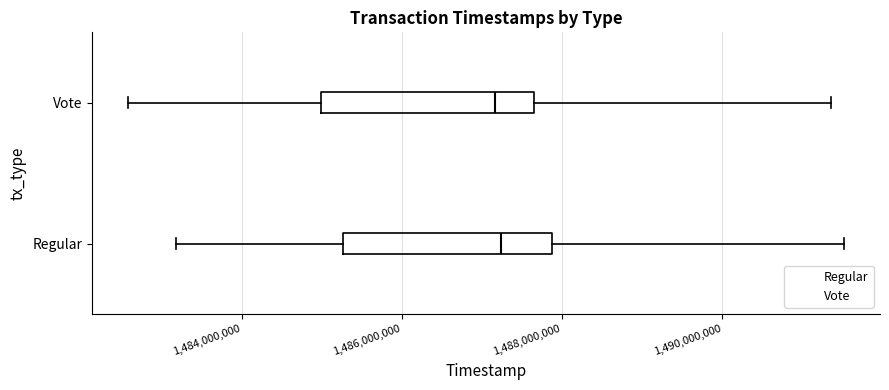

Reading bottom to top, transcribe this box plot: for each box, give where its median line is, the range the box spans, and where its two whiskers end, as read against the x-axis. The values are not printed on the chart, so give them approximately, as read against the axis.

Regular: median 1487200000, box 1485200000 to 1487800000, whiskers 1483200000 to 1491600000
Vote: median 1487200000, box 1485000000 to 1487600000, whiskers 1482600000 to 1491400000